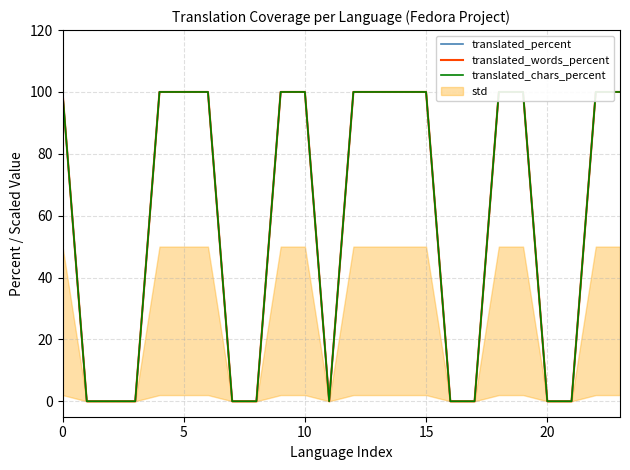

The value of translated_percent at 16 is 0. True or false?

True